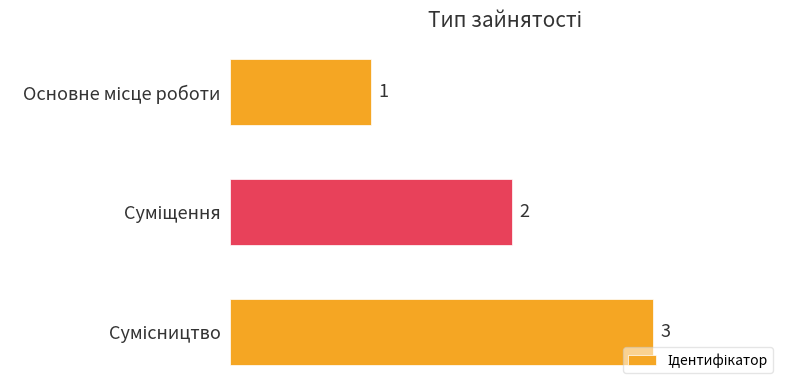

What is the maximum value shown in the chart?

3